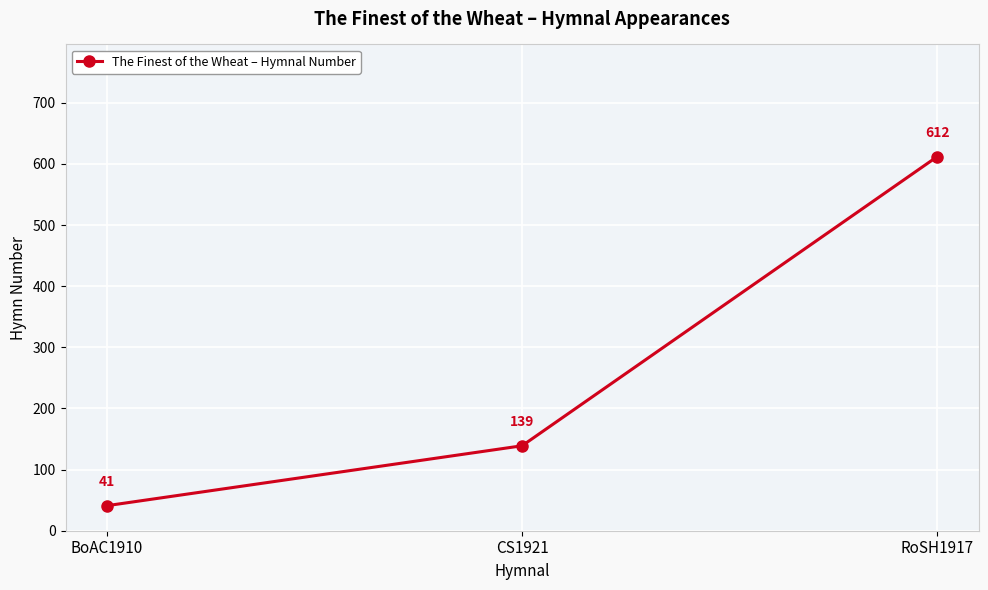

Where is the data nearest to the value 326?

CS1921